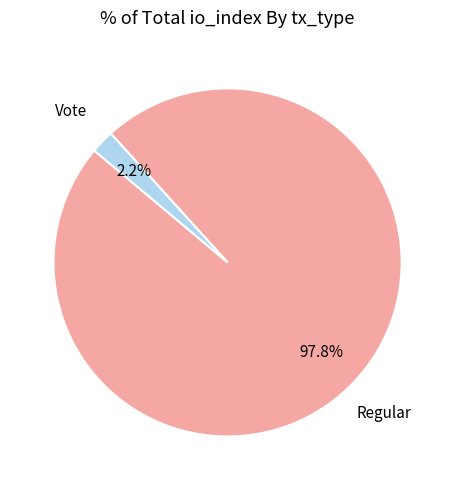

Rank the categories by value from lowest to highest.

Vote, Regular